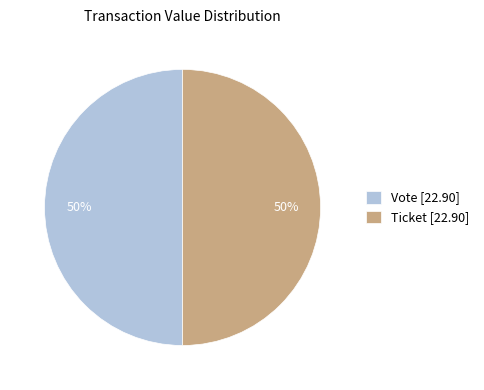

What is the ratio of the value at Ticket [22.90] to the value at Vote [22.90]?

1.0